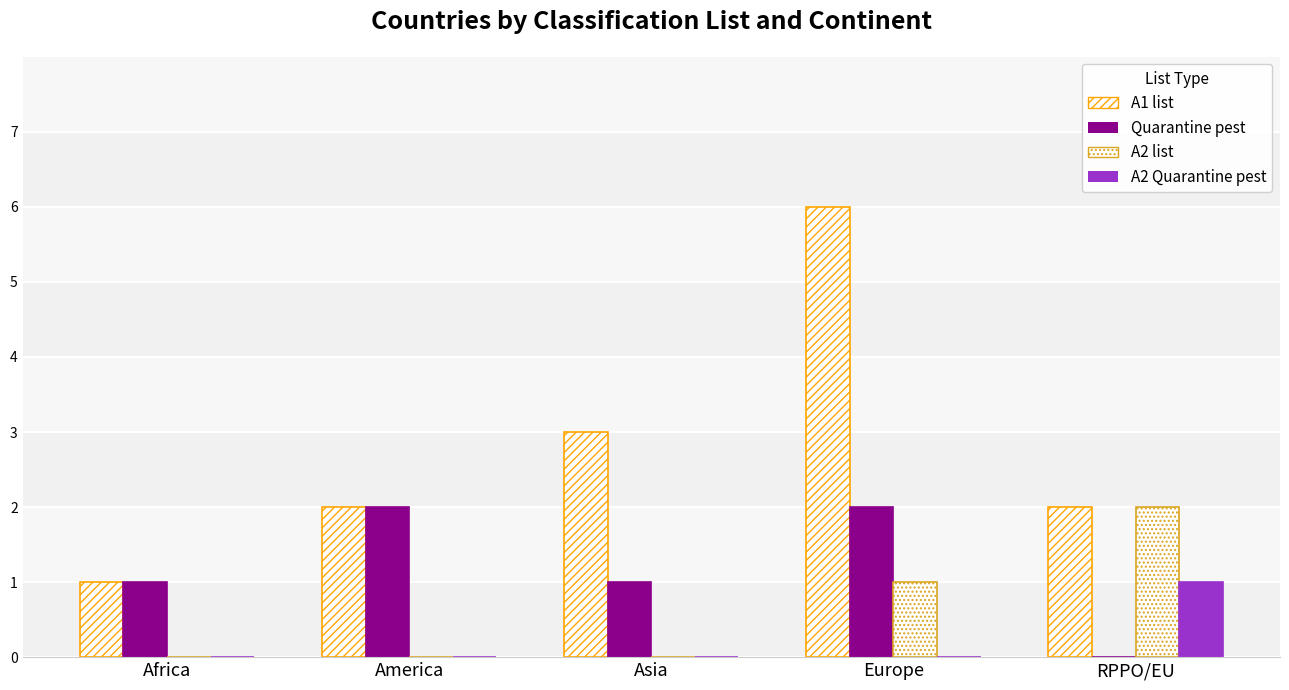

What is the average value of the A1 list series?

3